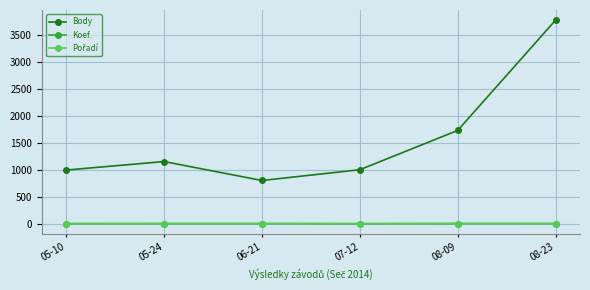

The value of Body at 05-24 is 1156. True or false?

True